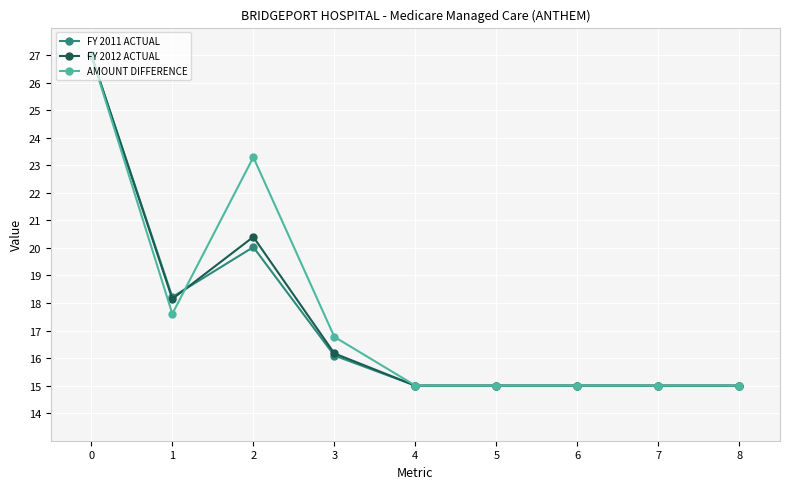

How many lines are shown in the chart?

3